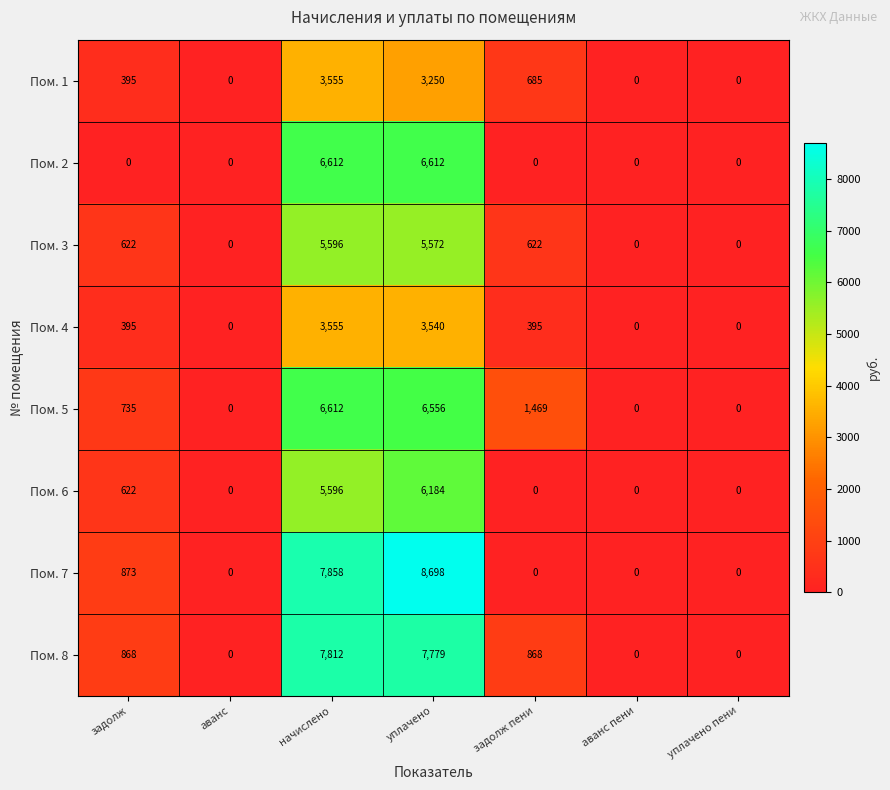

What is the sum of all Пом. 1 values?

7885